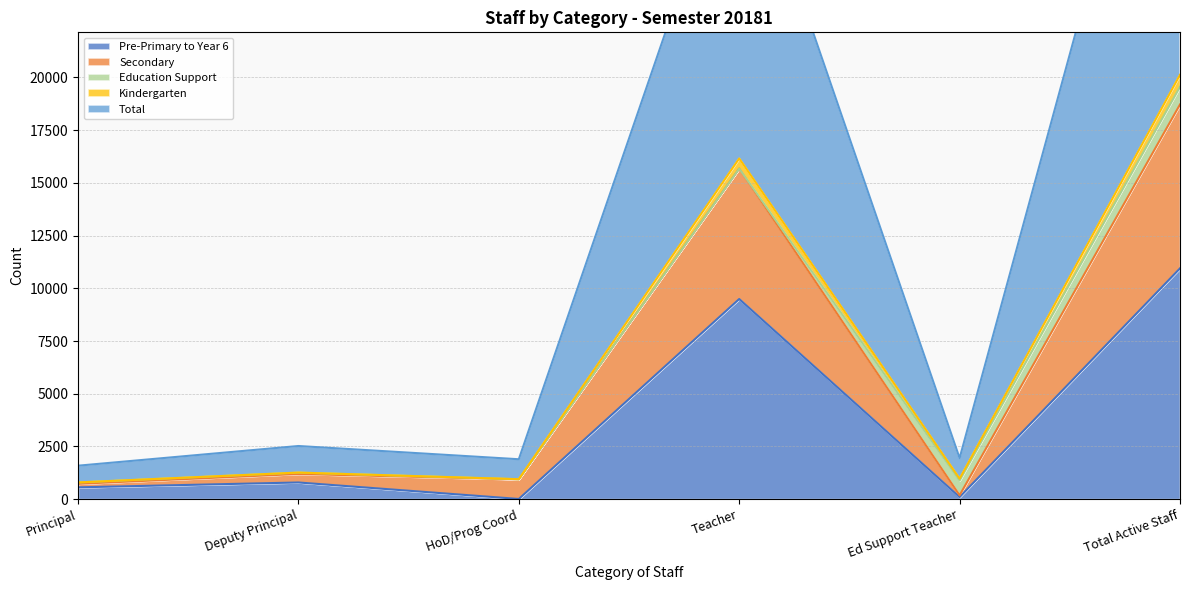

Is it true that Pre-Primary to Year 6 equals 9492 at Teacher?

True